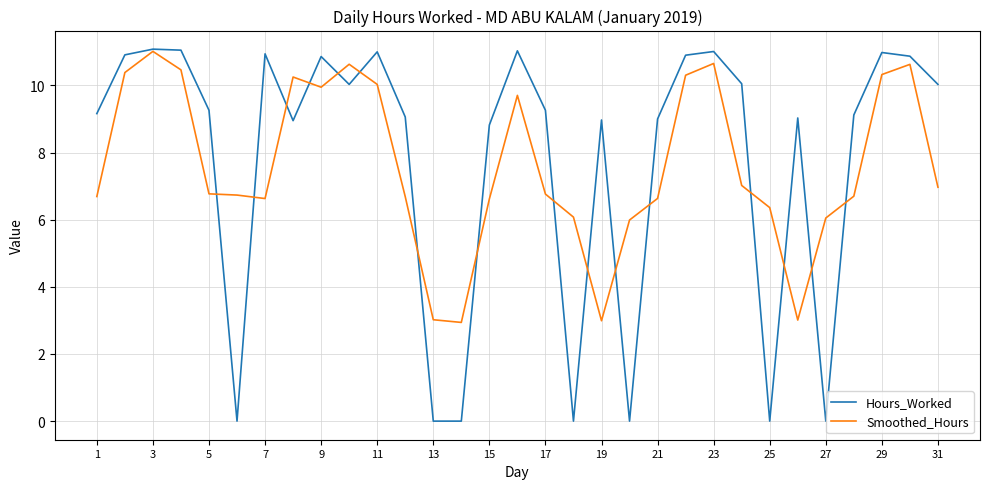

What is the highest value of the Smoothed_Hours series?

11.0